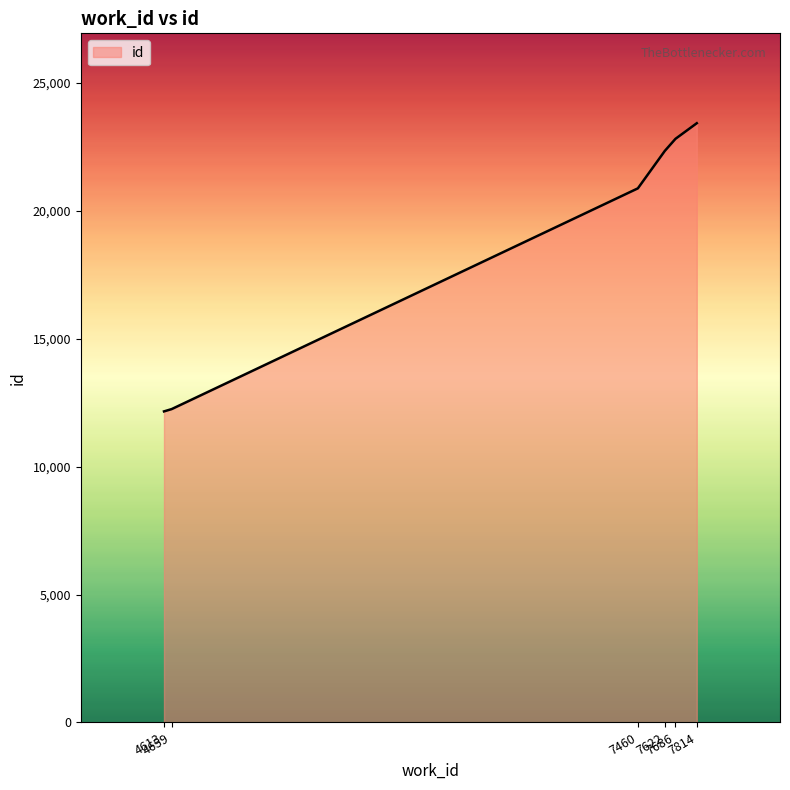

Where is the data nearest to the value 17791?

7460